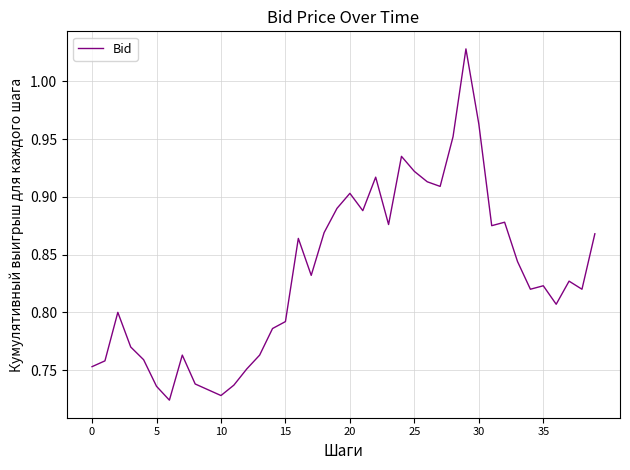

What is the difference between the maximum and minimum values?

0.3